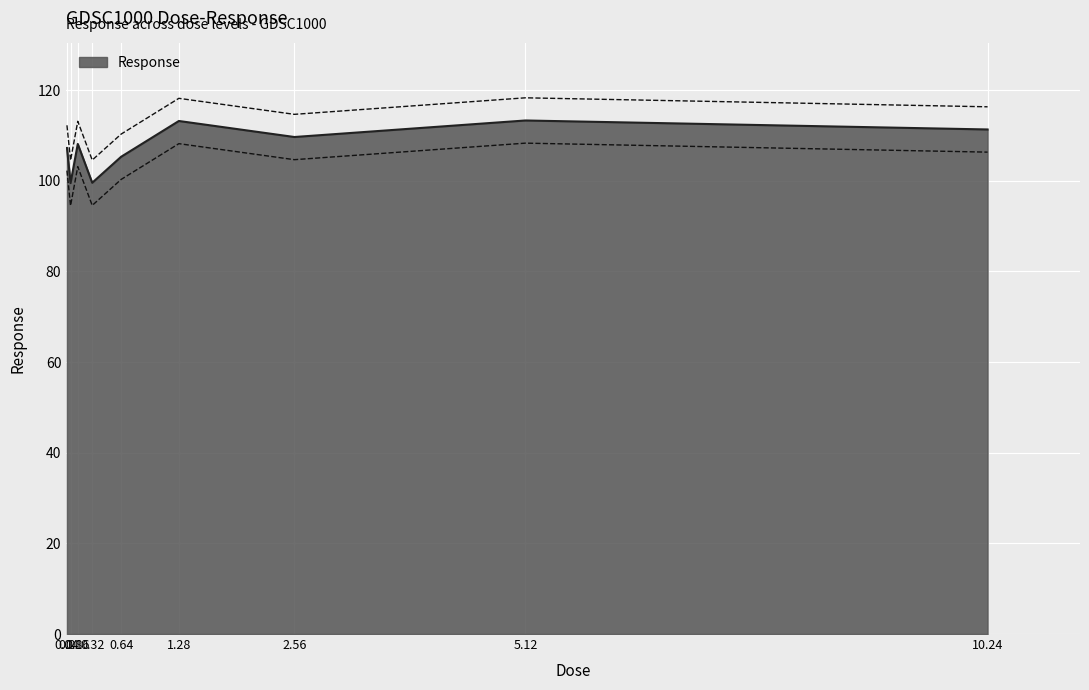

What is the change in value from 0.16 to 0.64?

-2.8